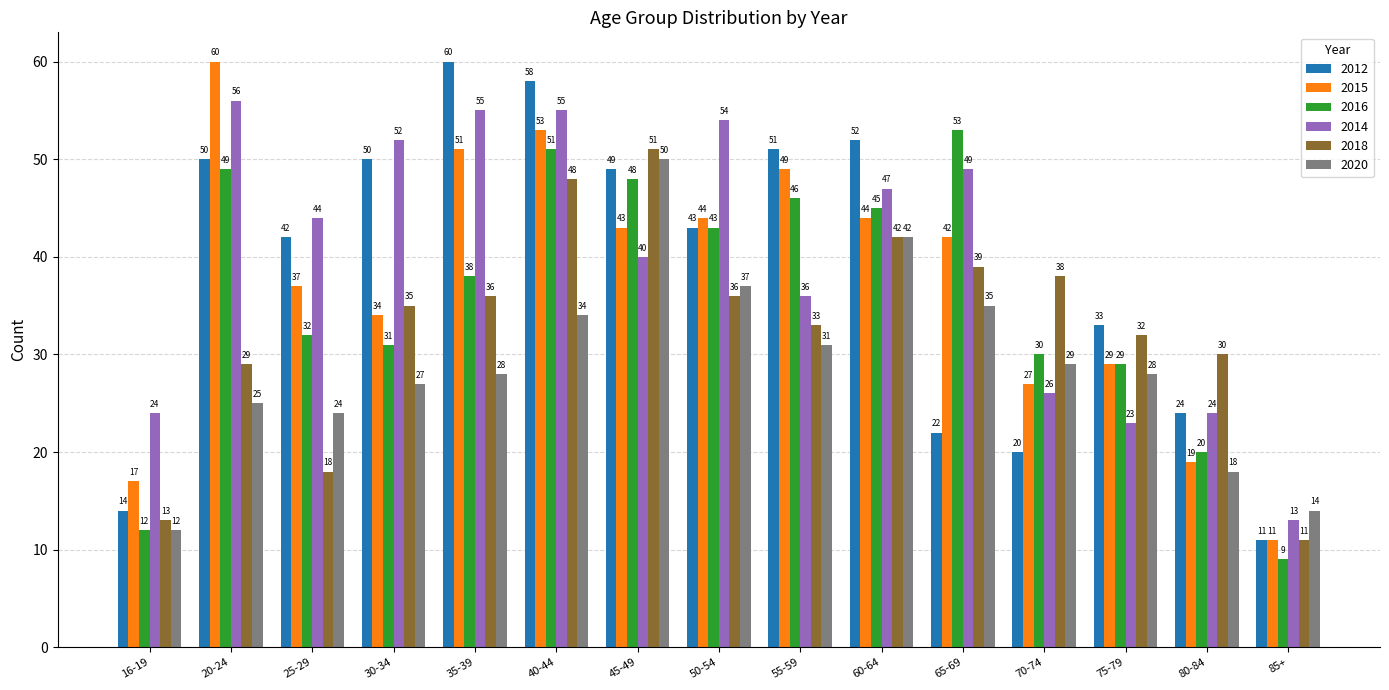

What is the difference between the highest and lowest values at 70-74?

18